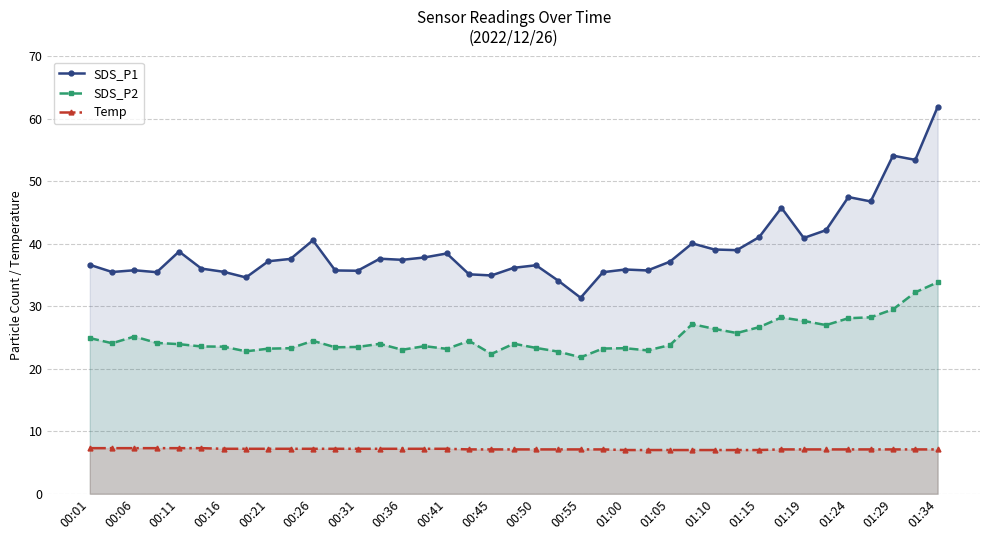

Which series has the largest total across all categories?

SDS_P1